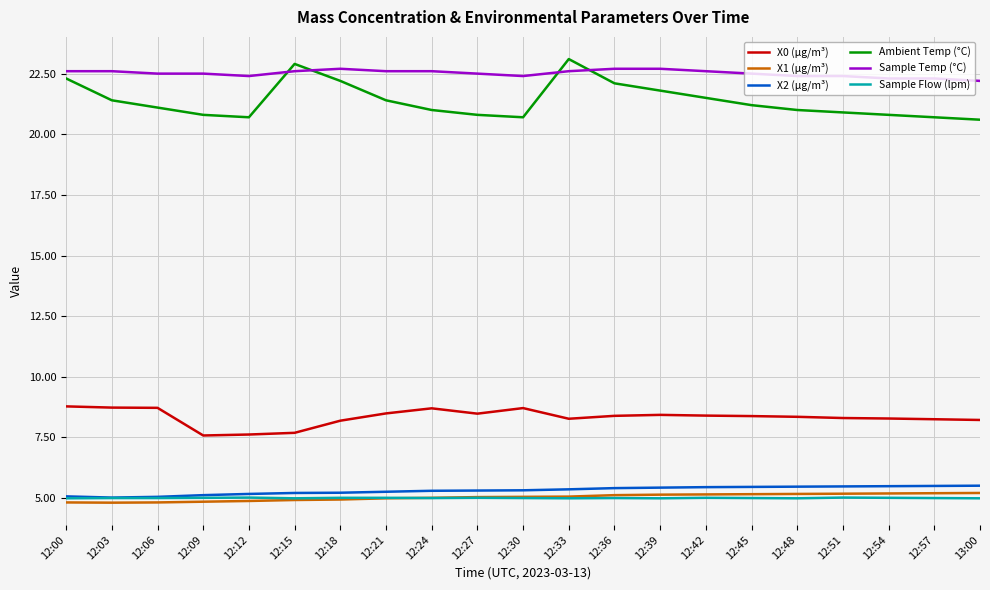

The value of X0 (μg/m³) at 12:48 is 4.5. True or false?

False